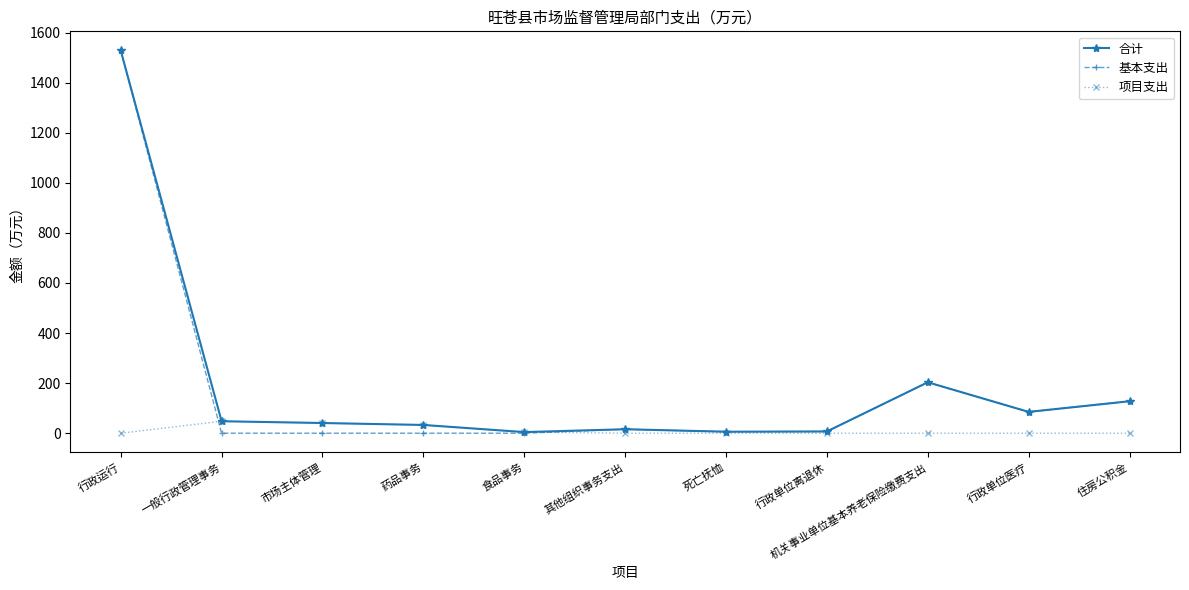

Which series has the widest spread of values?

基本支出